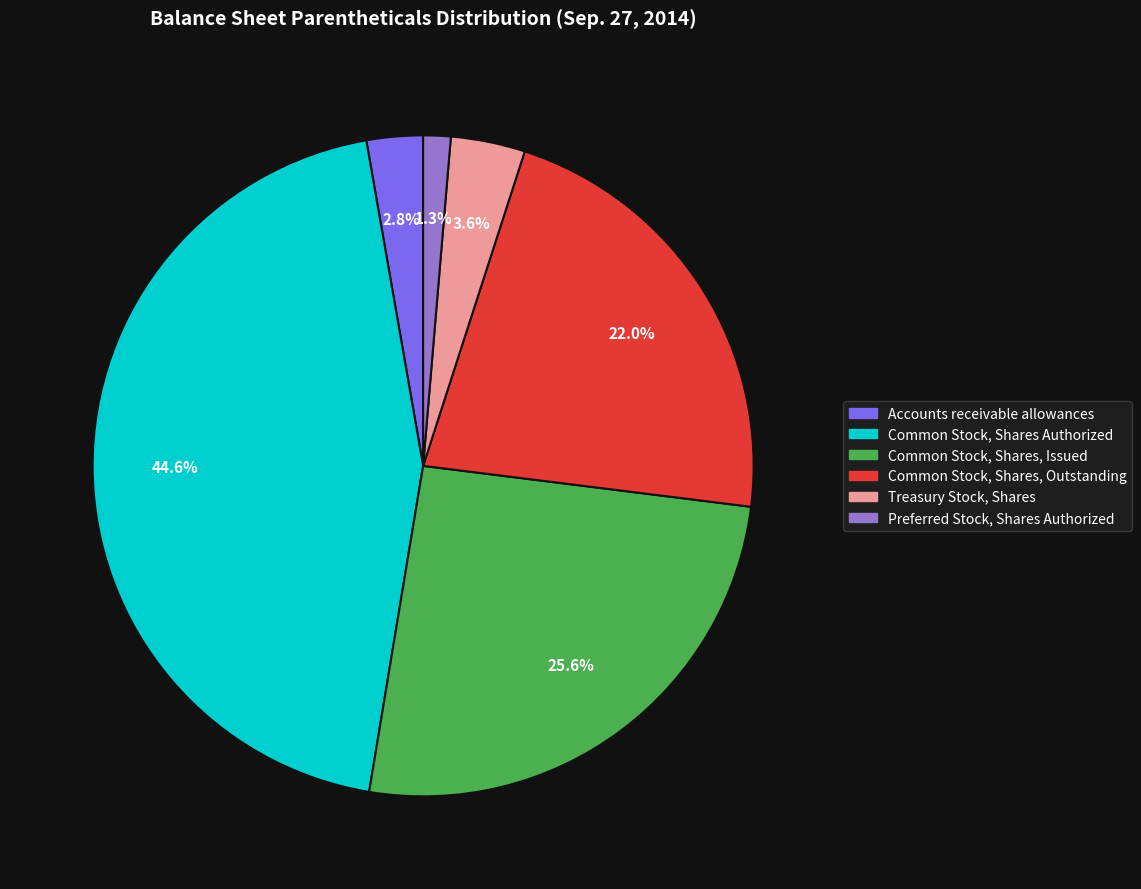

Which category has the biggest portion of the pie?

Common Stock, Shares Authorized